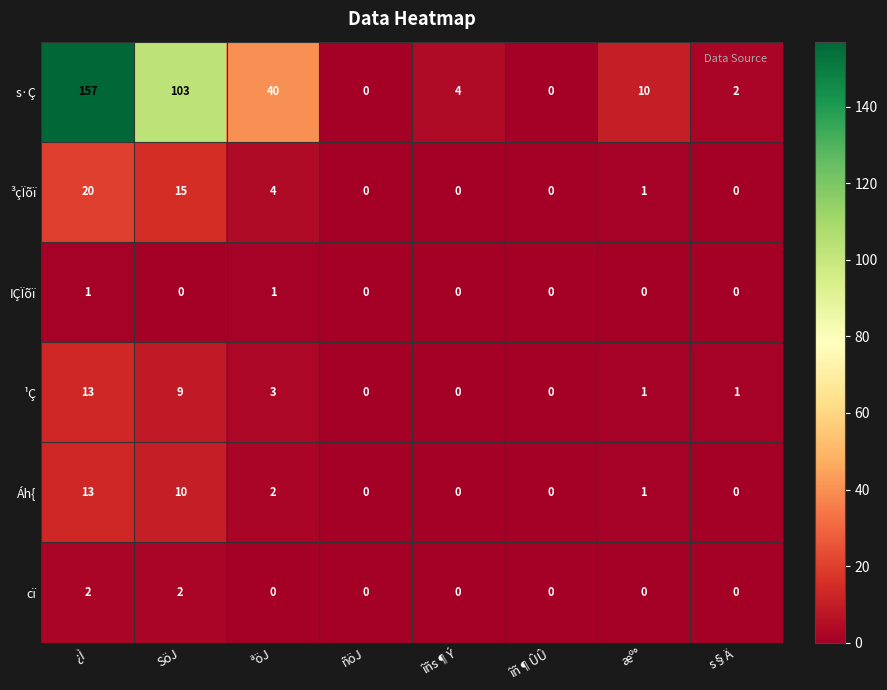

What is the difference between the maximum and minimum values in the s·Ç series?

157